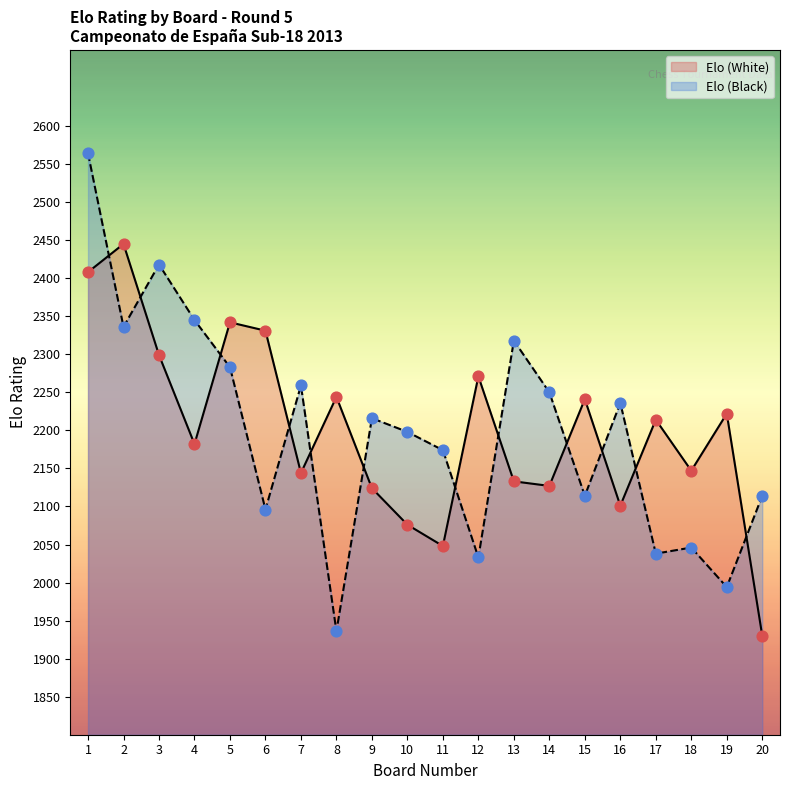

At how many categories does at least one series exceed 2452?

1